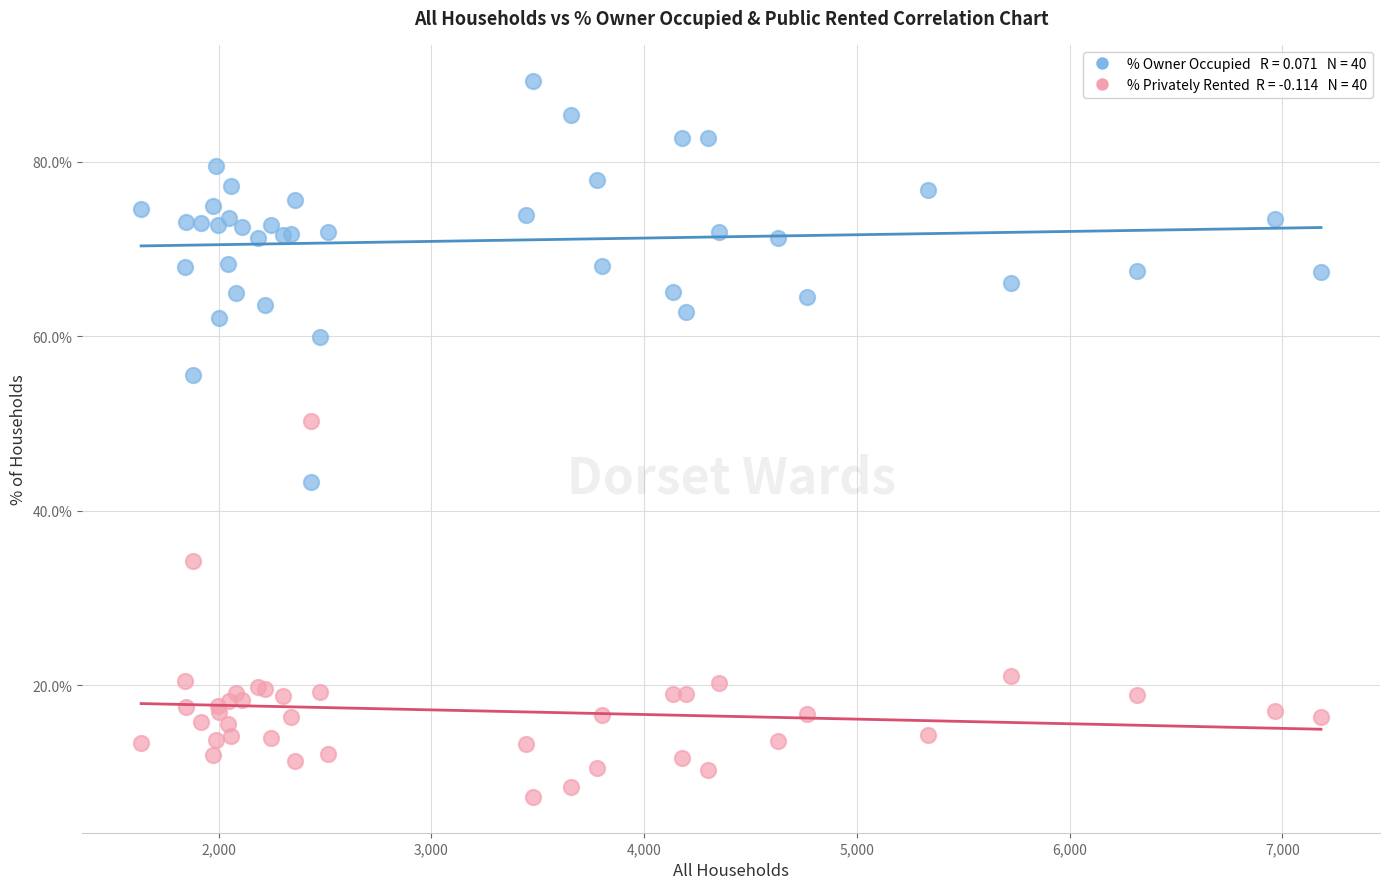

Across all series, what Y value is closest to 48?

50.3